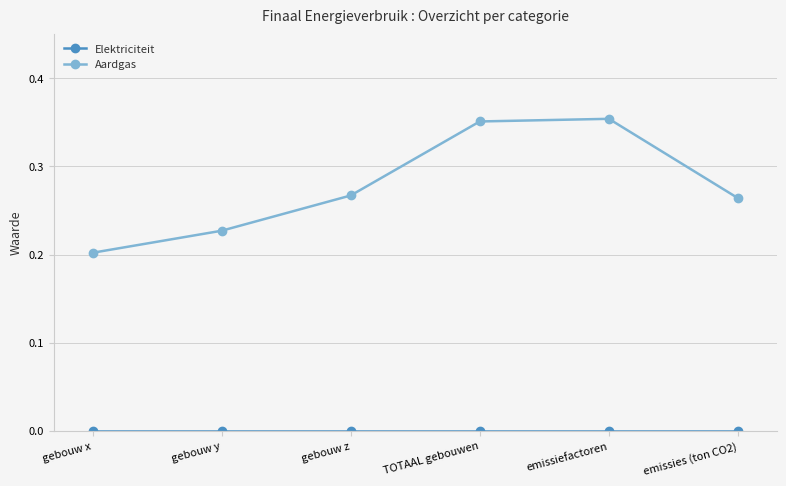

What position from the left is gebouw y?

2